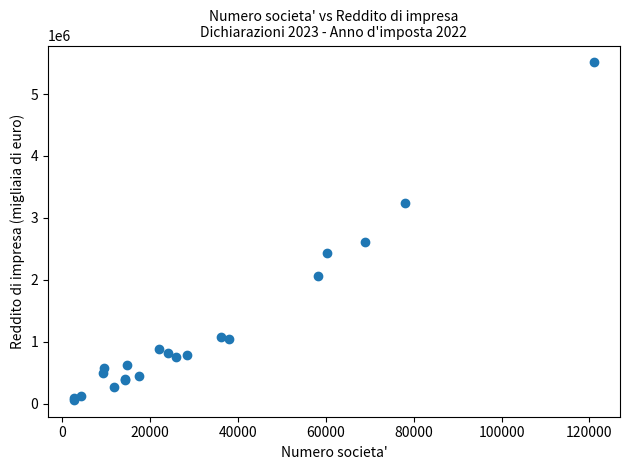

What Y value in the scatter plot is closest to 2786454?

2614357